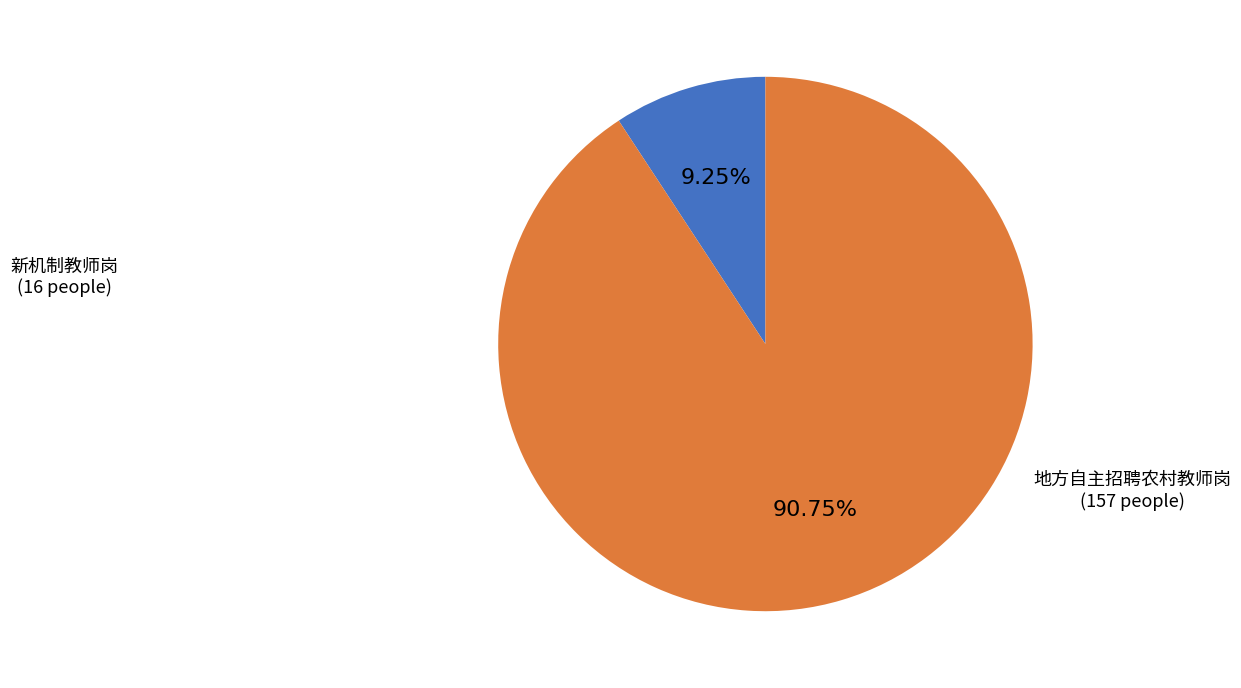

To the nearest percent, what portion does 地方自主招聘农村教师岗 represent?

91%